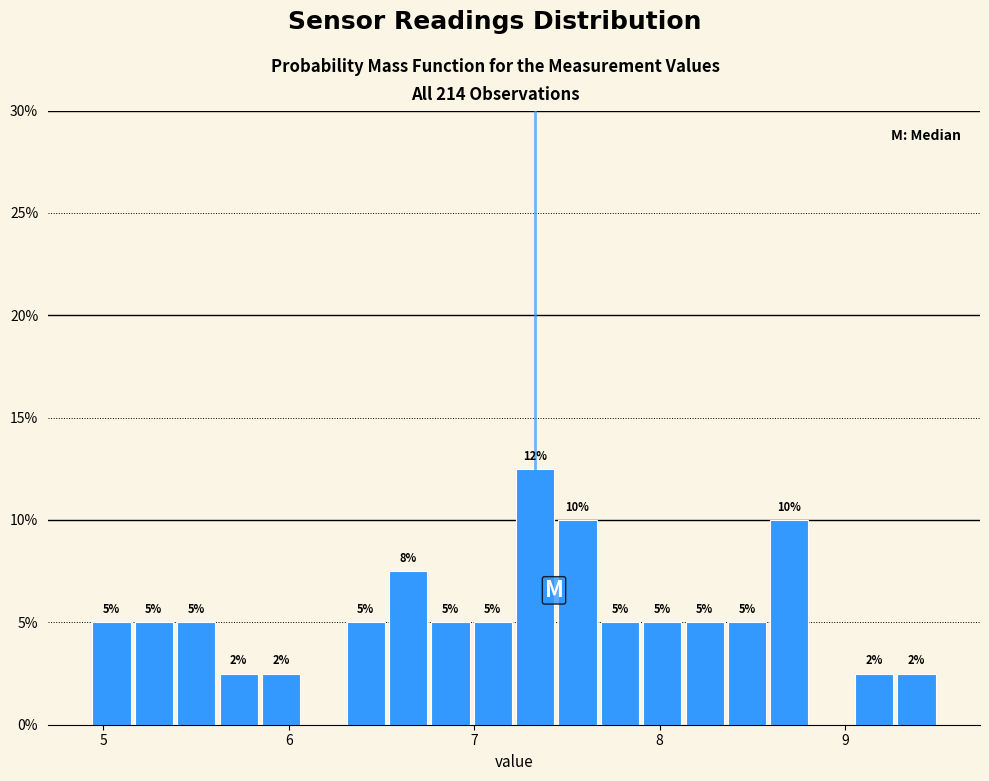

Read against the x-axis, roughly where is the centre of the tallest bar?

7.3